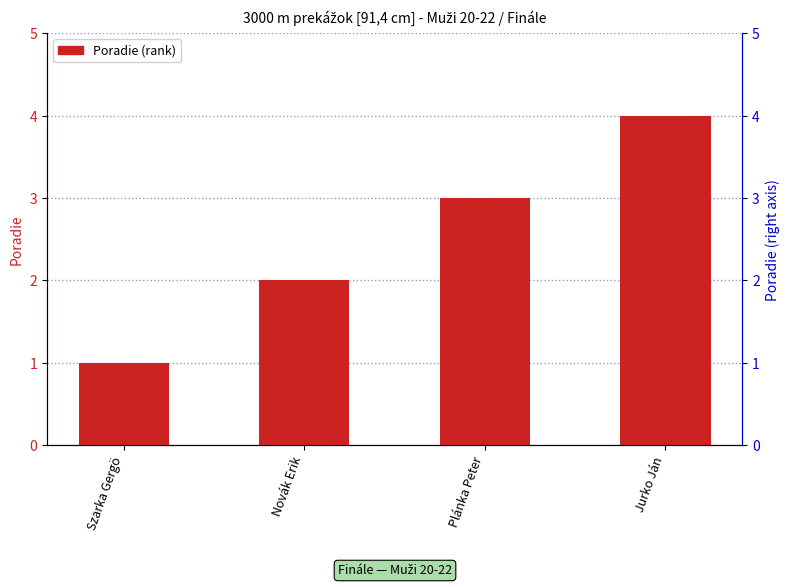

The value at Szarka Gergö is 0. True or false?

False